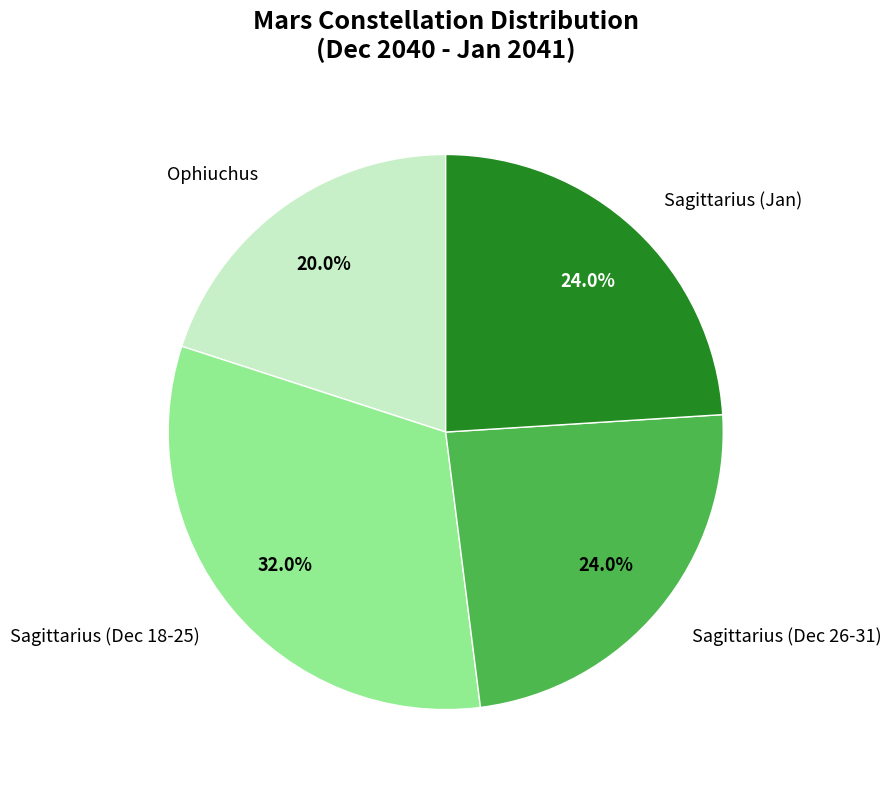

To the nearest percent, what percentage of the pie is Sagittarius (Jan)?

24%